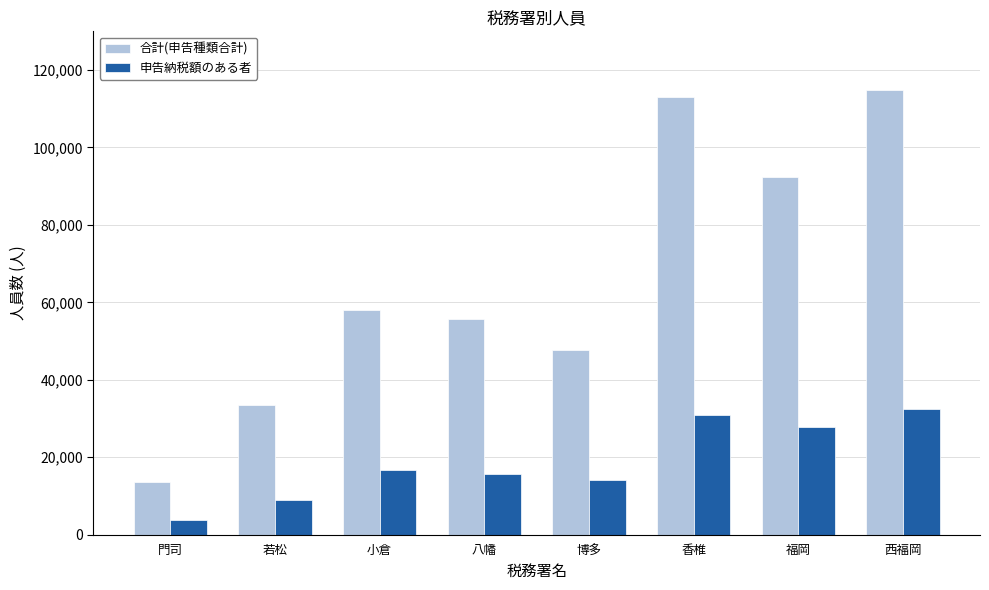

Reading left to right, transcribe all the data shown in this chart.

合計(申告種類合計): 門司=13619	若松=33551	小倉=57926	八幡=55609	博多=47603	香椎=113042	福岡=92485	西福岡=114902
申告納税額のある者: 門司=3723	若松=8967	小倉=16702	八幡=15800	博多=14229	香椎=31013	福岡=27822	西福岡=32429